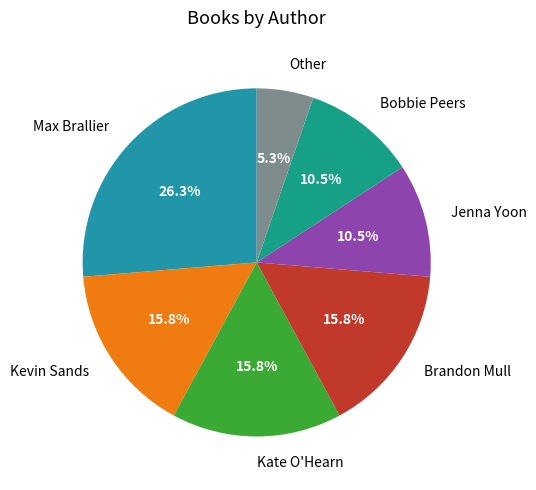

Which slice is the largest?

Max Brallier